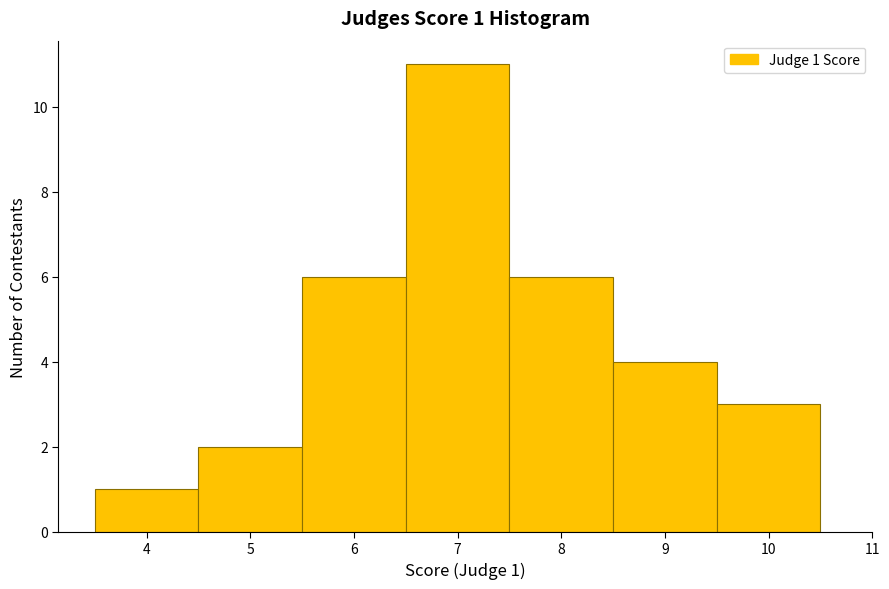

Over which range of the x-axis is the bar tallest?

6.5 to 7.5